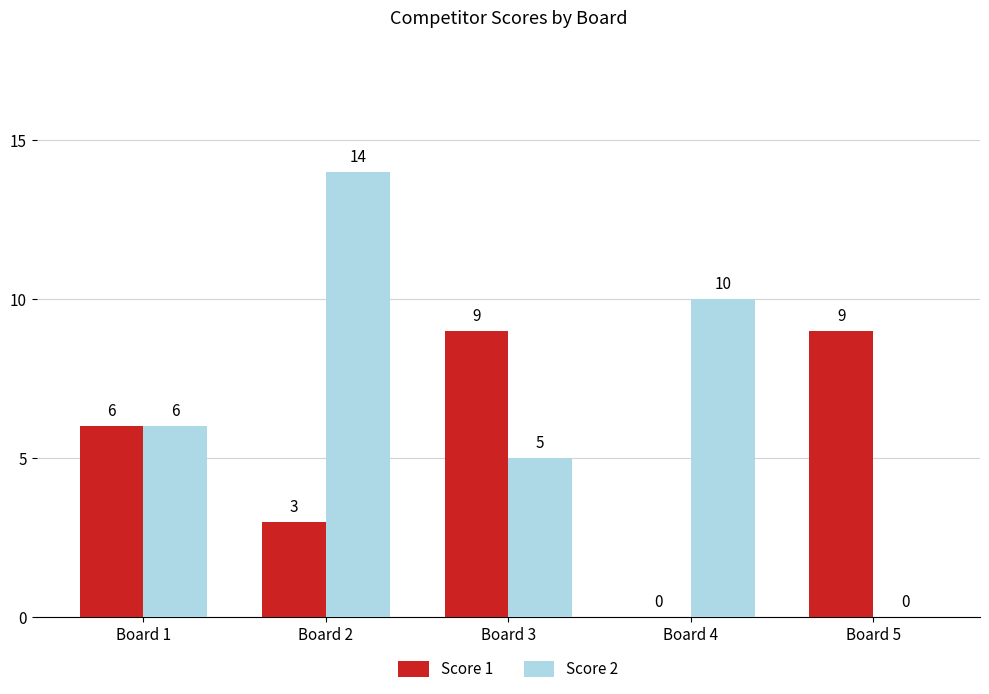

What is the maximum value for Score 1?

9